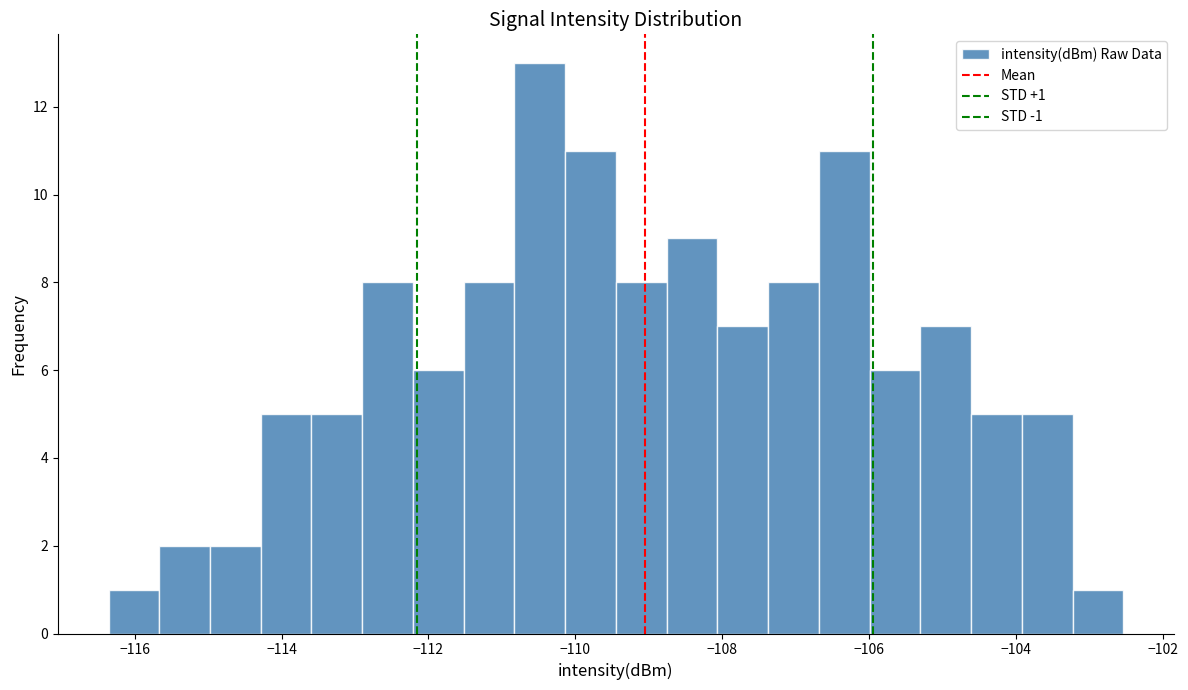

Around what value on the x-axis is the tallest bar? Give the approximate position of its centre, as read against the axis.

-110.4